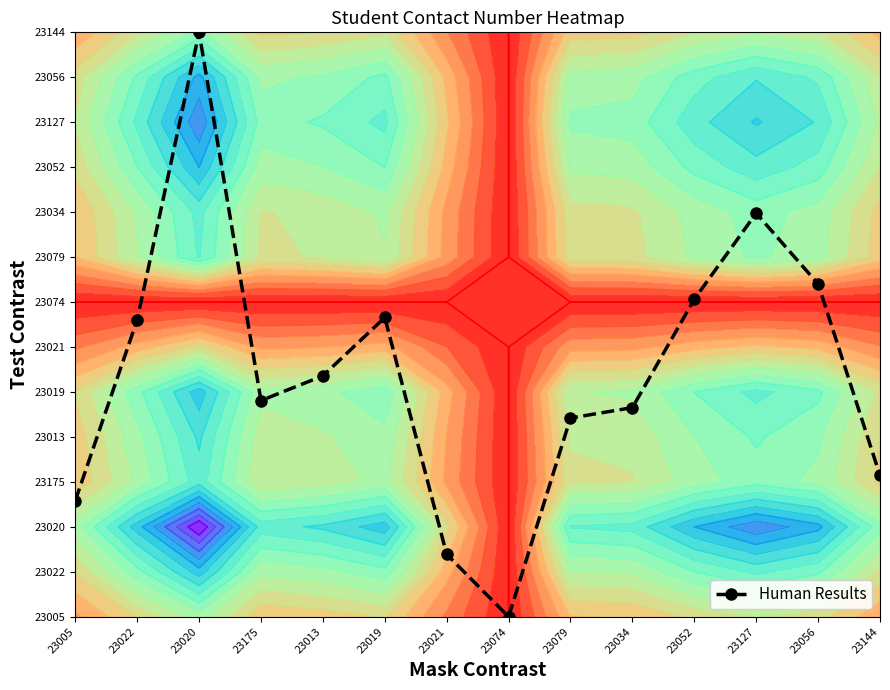

What is the change in value from 23019 to 23056?

+0.7